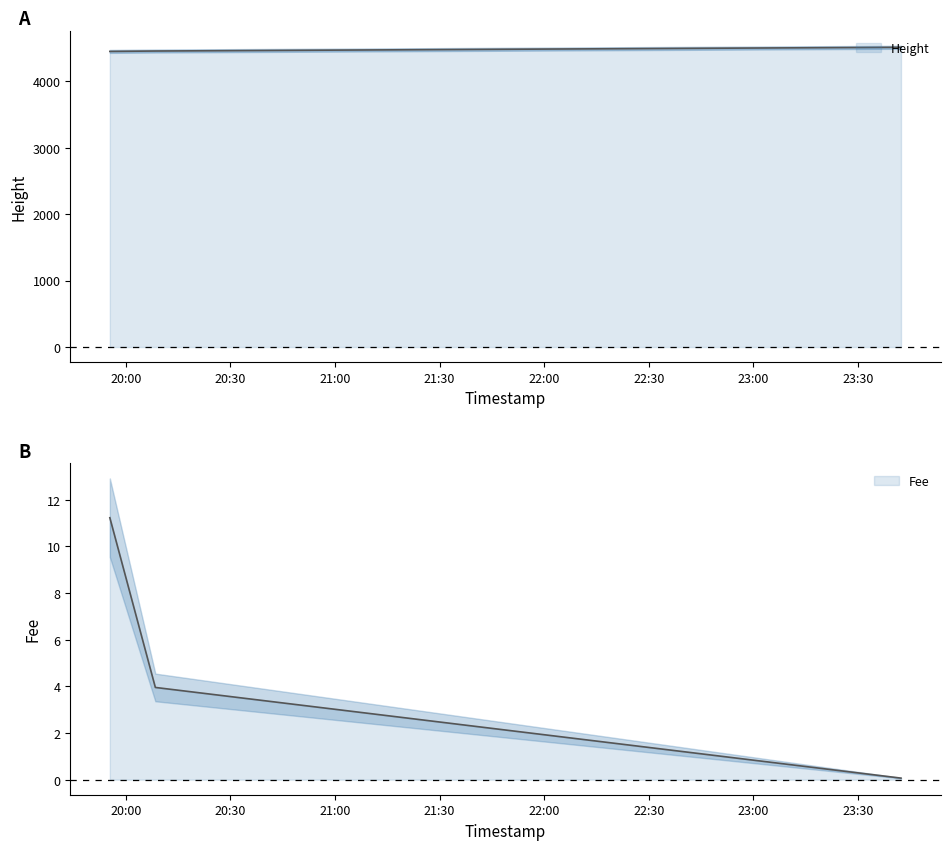

At how many categories does at least one series exceed 914?

3